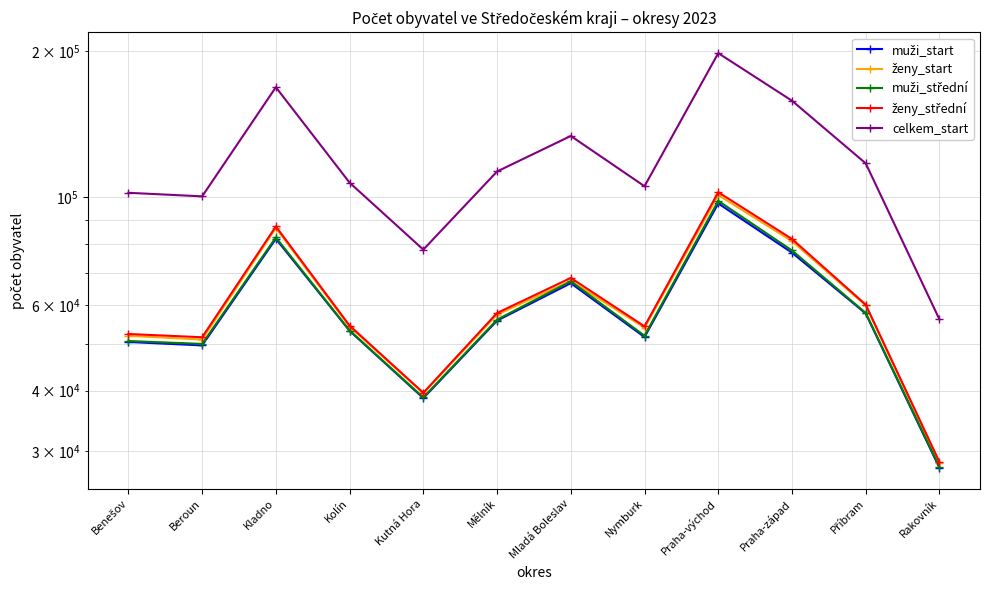

What is the difference between the maximum and second lowest values in the ženy_start series?

61638